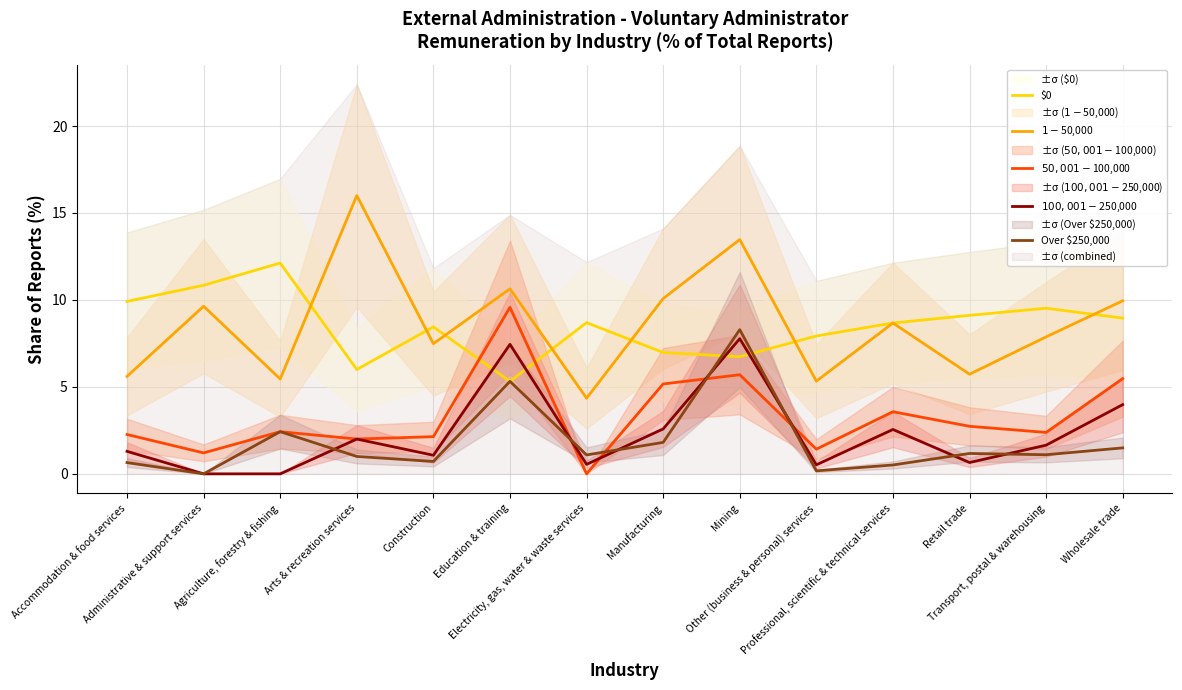

What is the value of the $0 point at the 2nd from the left?

10.8